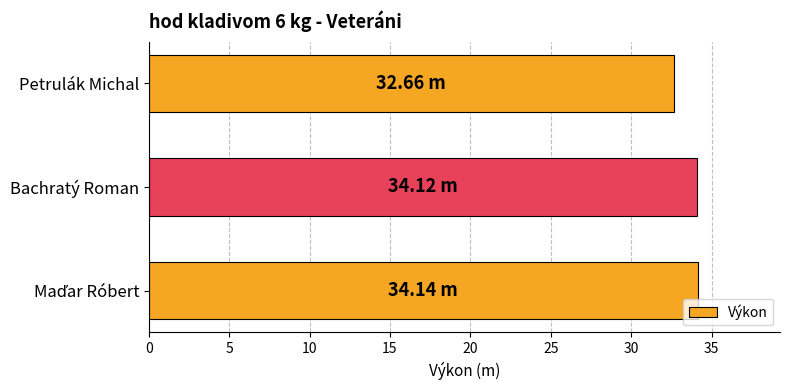

At which category does the chart reach its minimum across all series?

Petrulák Michal